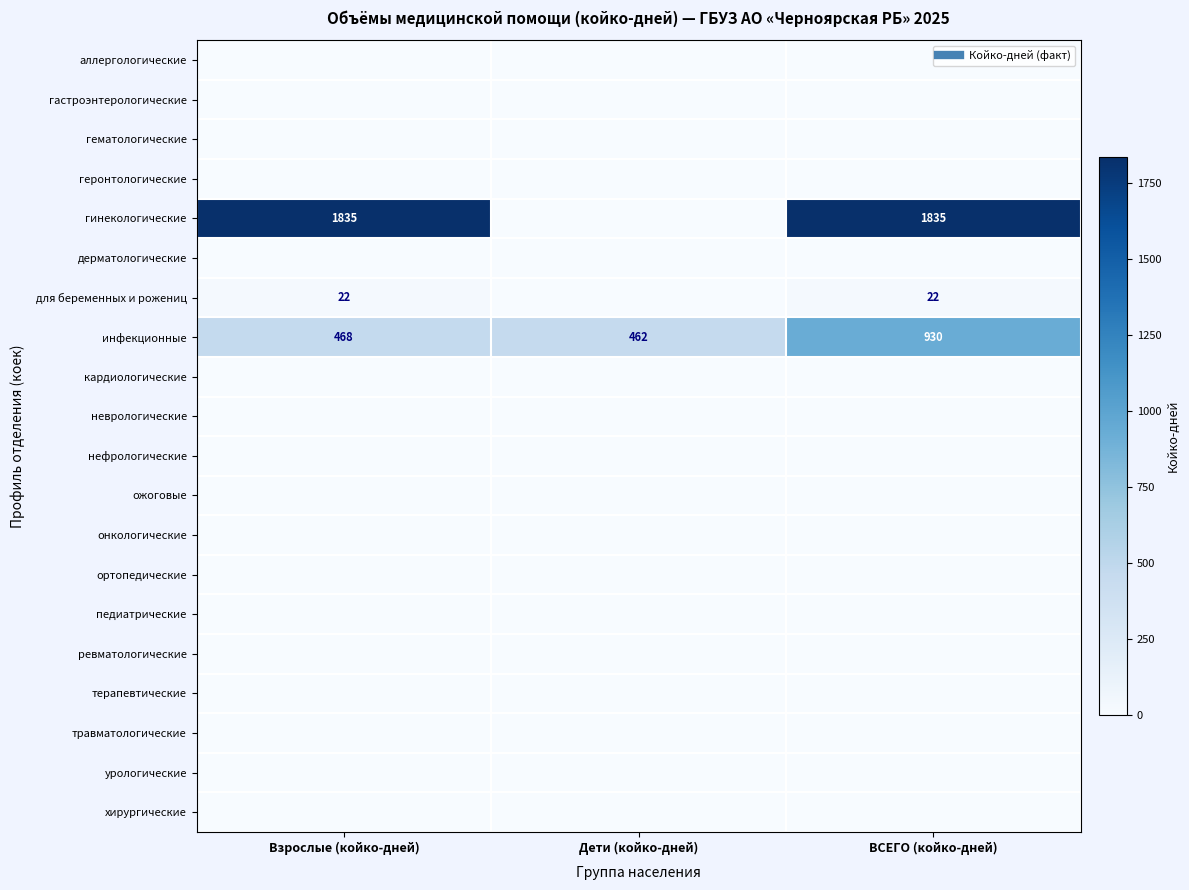

List the labels in order of гематологические value, smallest first.

Взрослые (койко-дней), Дети (койко-дней), ВСЕГО (койко-дней)